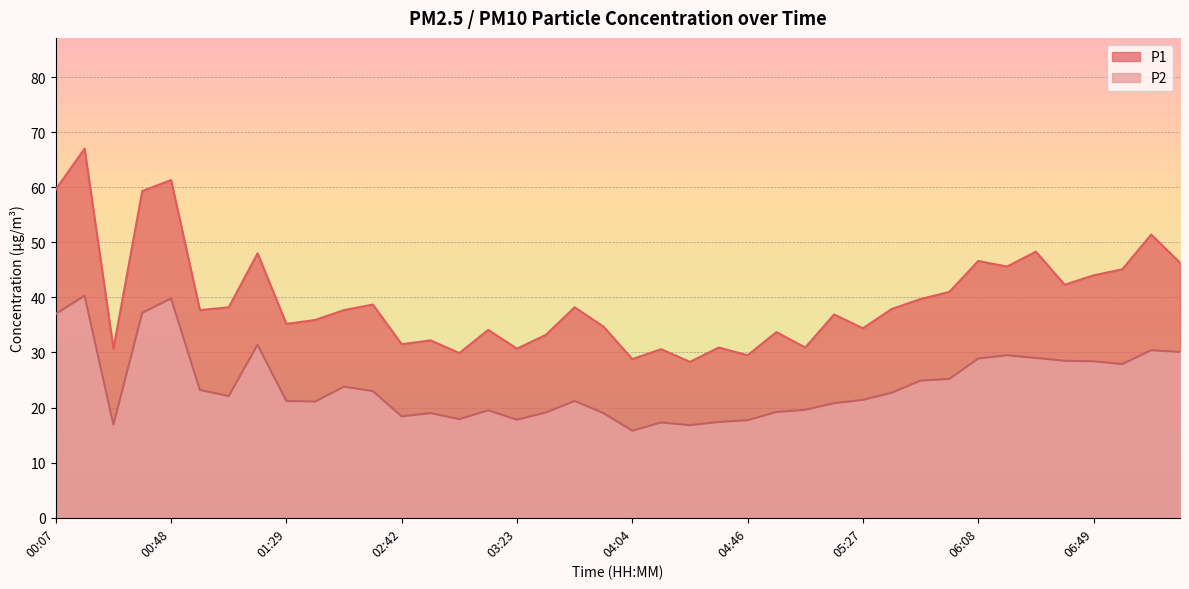

True or false: P1 and P2 cross at least once.

False